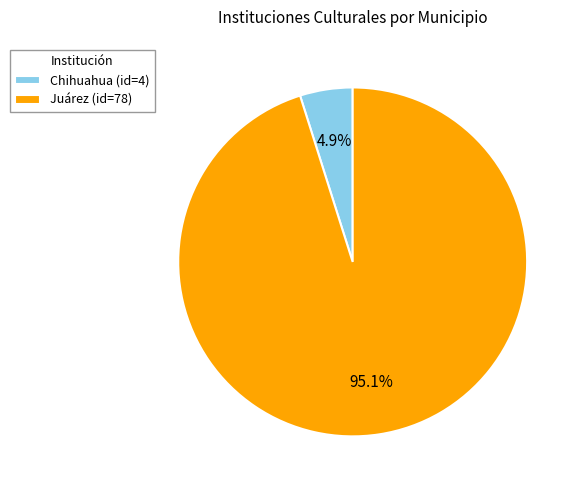

Count the number of slices in the pie.

2